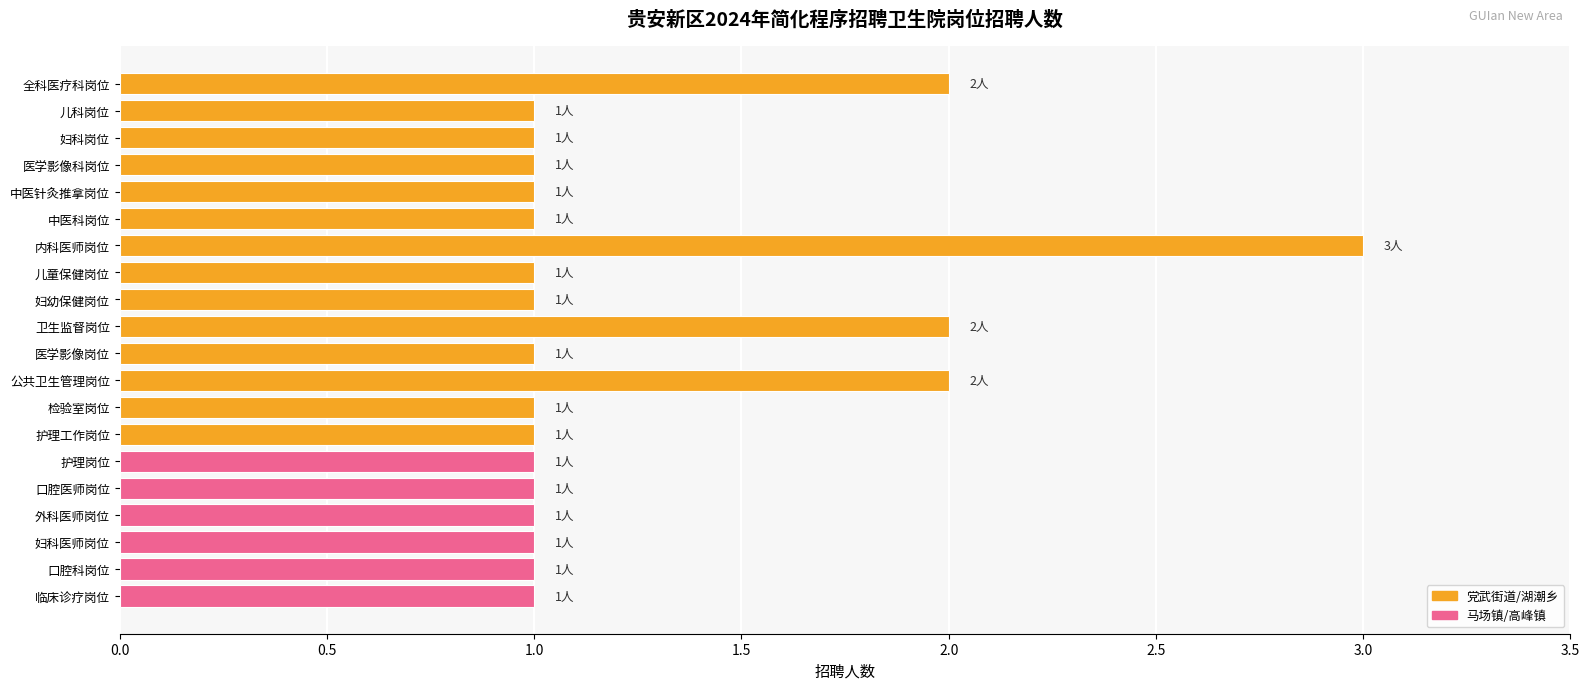

What is the label of the 11th bar from the bottom?

卫生监督岗位